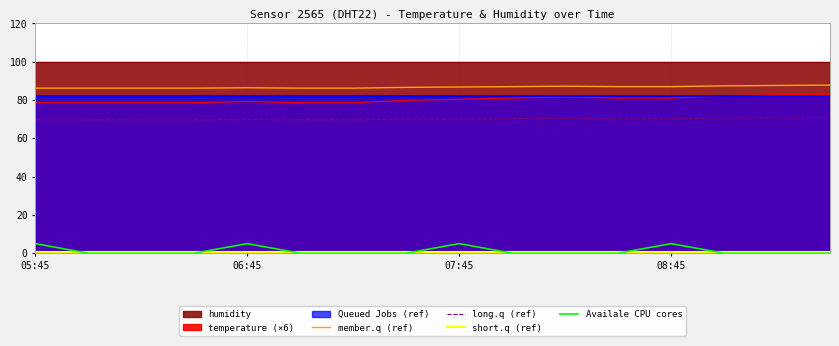

What is the minimum value for long.q (ref)?

69.7